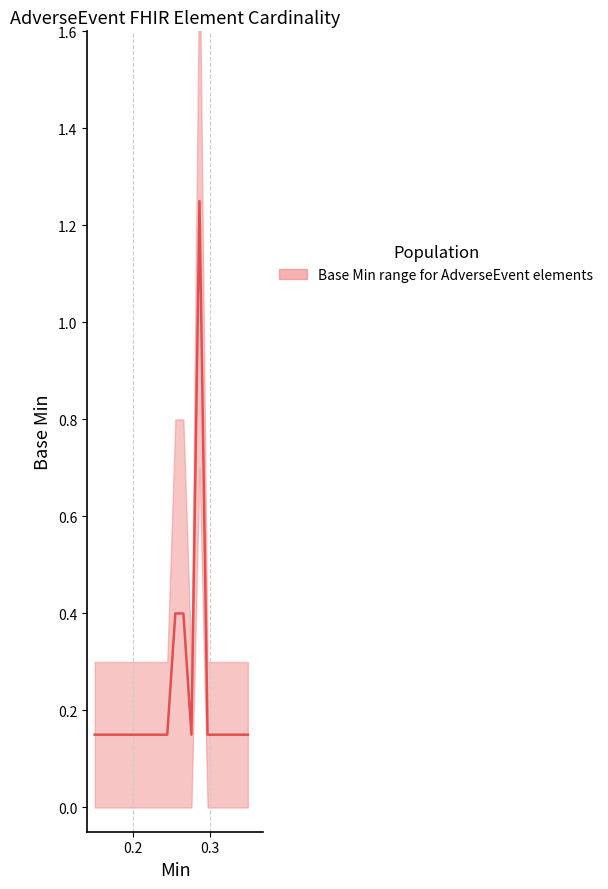

What is the sum of the values at 4 and 7?

0.3